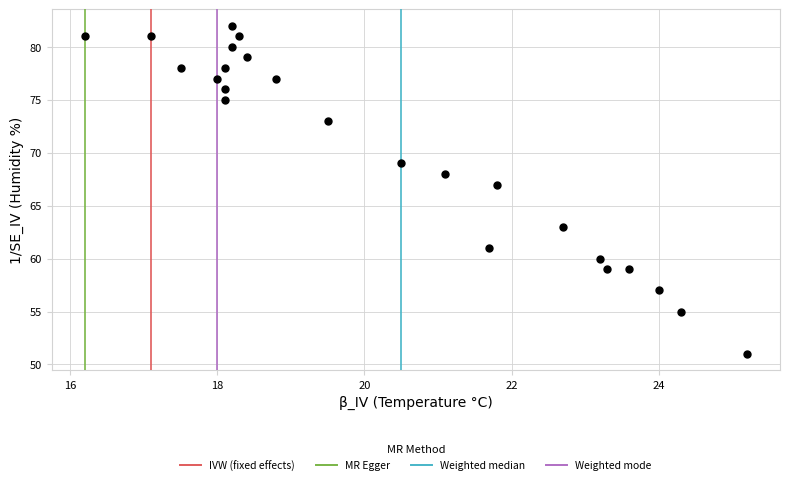

What is the range of Y values (max minus min)?

31